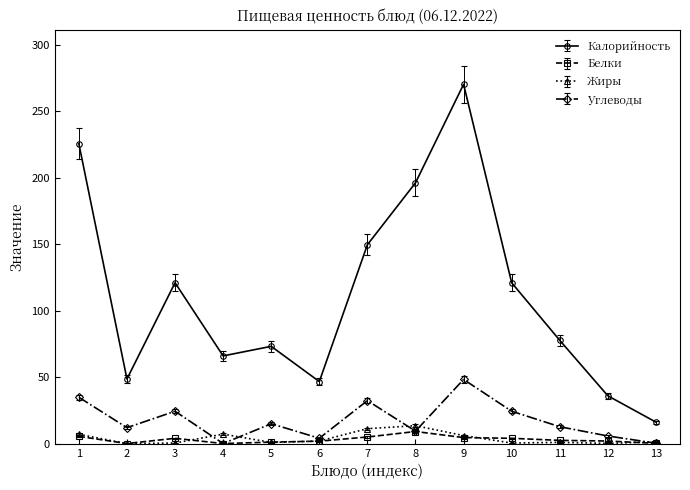

Where is the first local maximum for Калорийность?

3